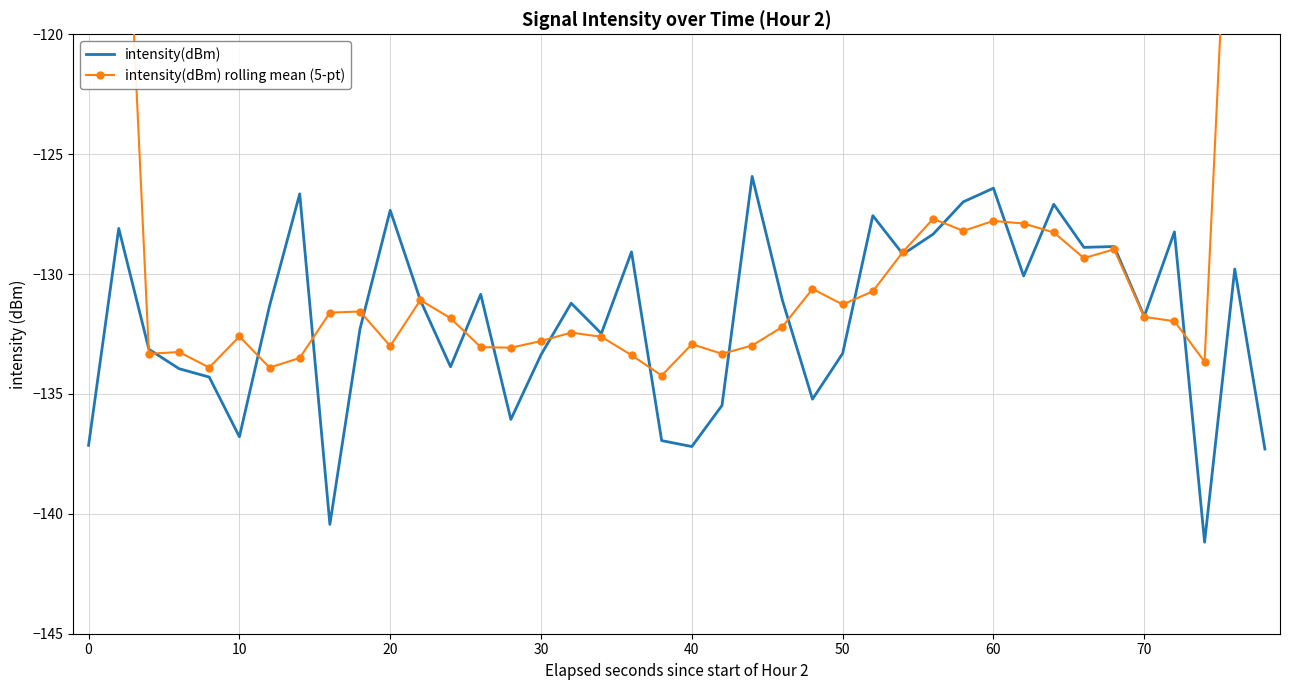

True or false: intensity(dBm) rolling mean (5-pt) and intensity(dBm) cross at least once.

True